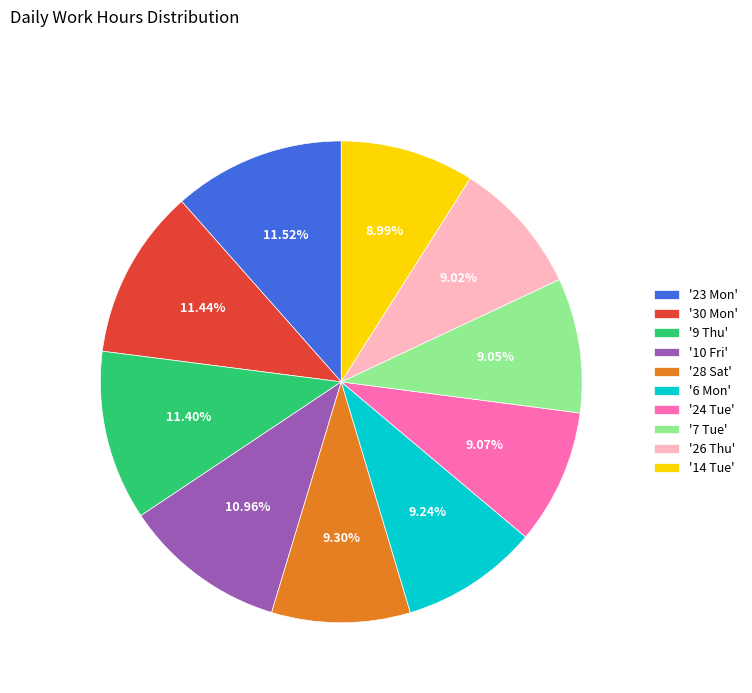

Approximately how many times larger is the value at '7 Tue' compared to '24 Tue'?

1.0